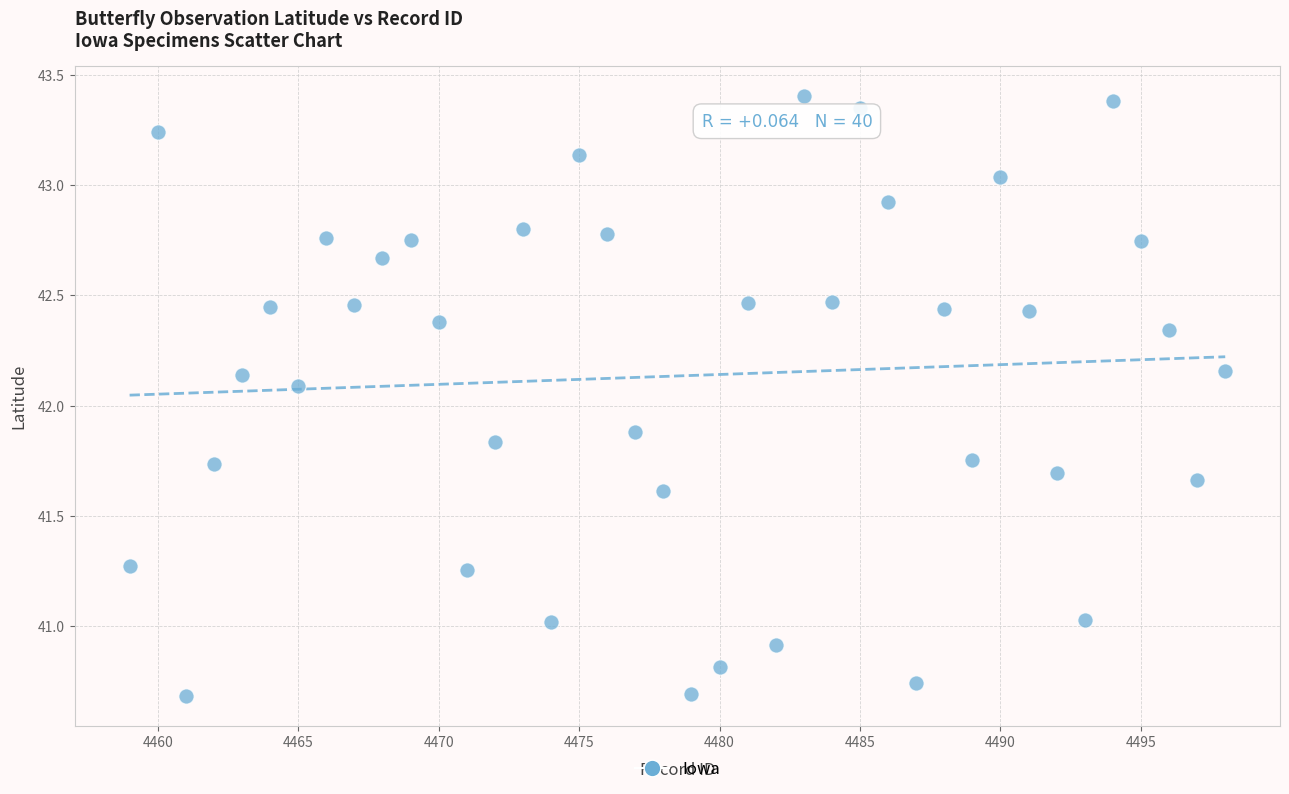

What is the range of Y values (max minus min)?

2.7